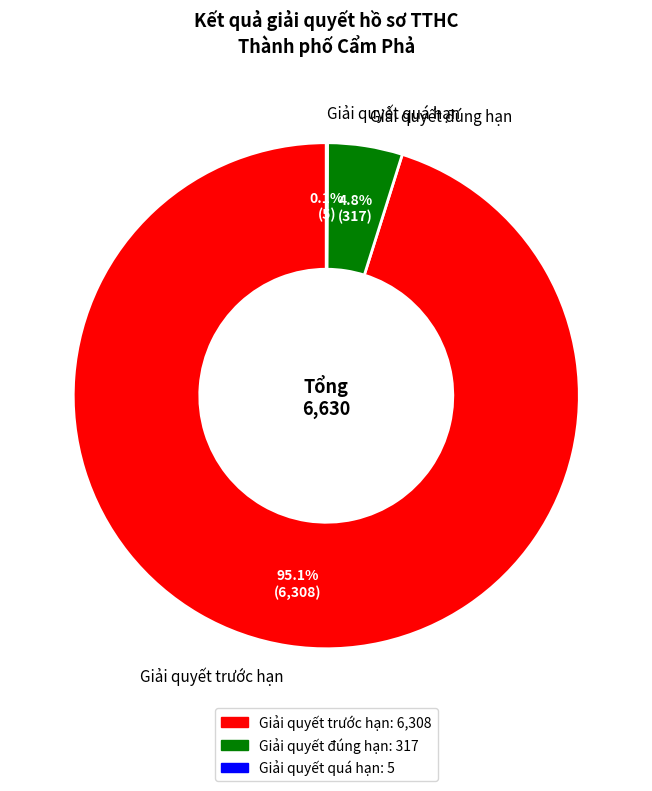

Does Giải quyết trước hạn represent more than half of the total?

Yes